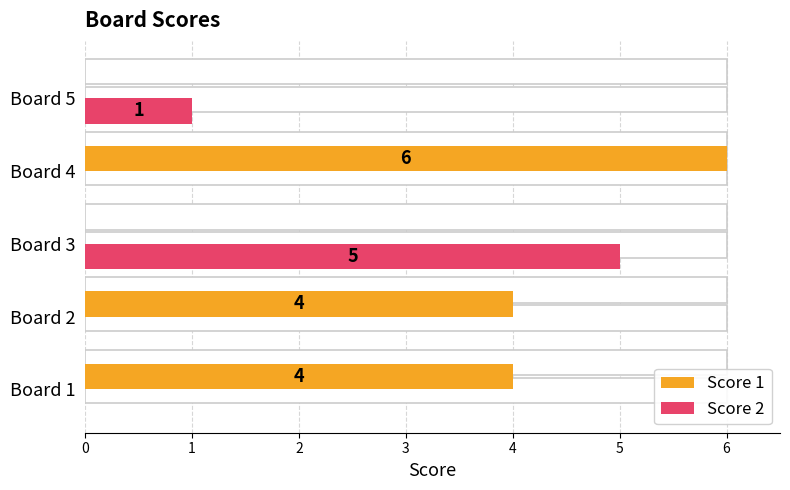

Which series changed the most between Board 1 and Board 3?

Score 2